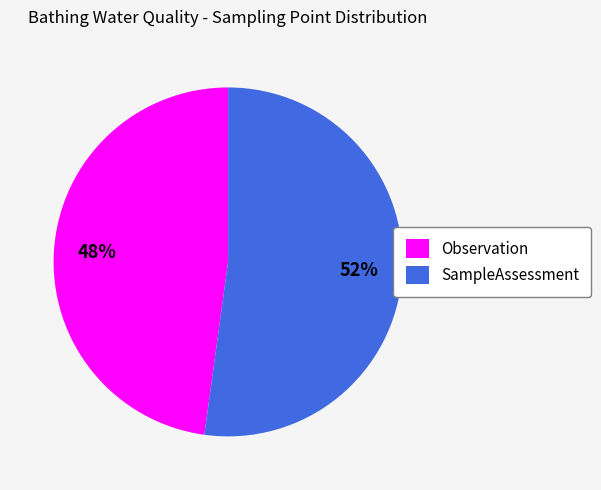

Which slice is the smallest?

Observation